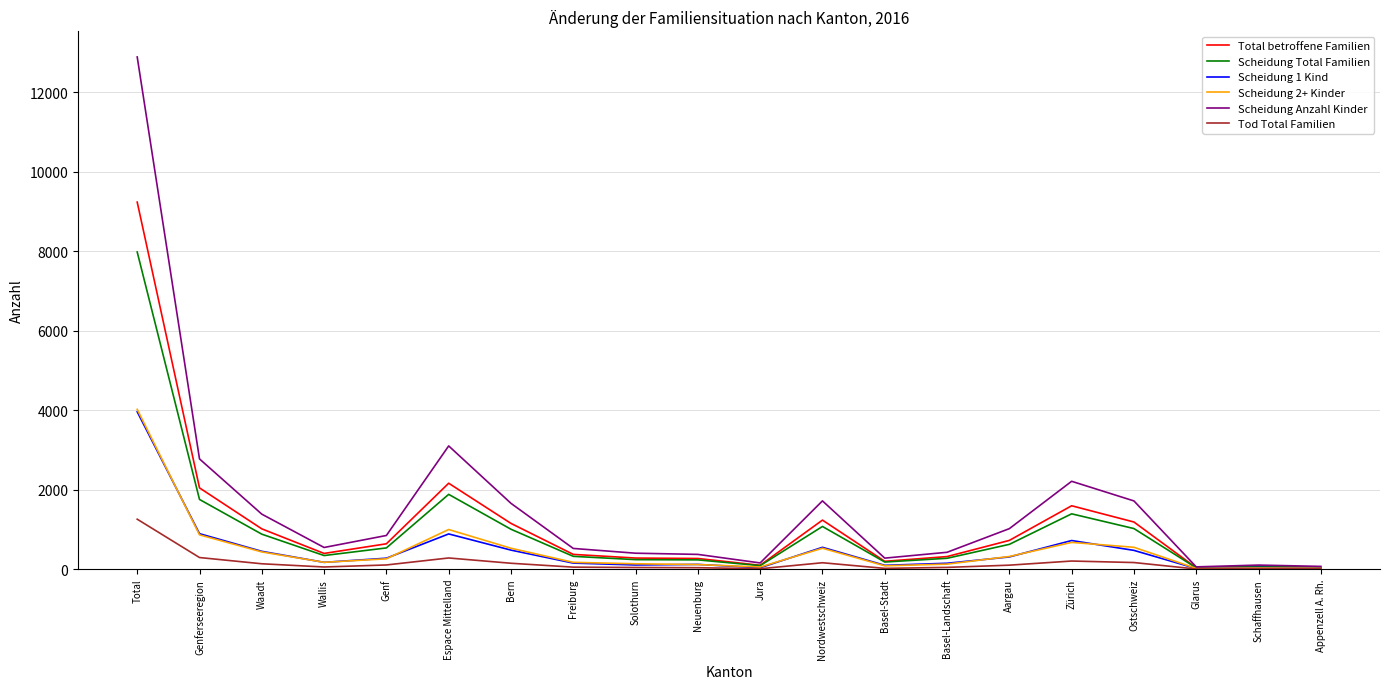

At which label is Scheidung 2+ Kinder closest to 2019?

Espace Mittelland